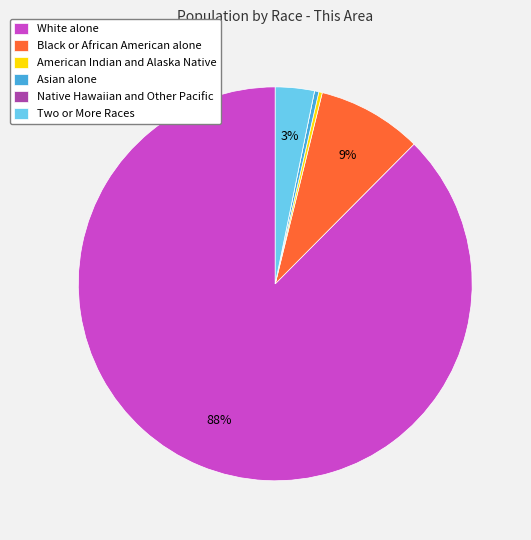

Is American Indian and Alaska Native the majority of the pie?

No